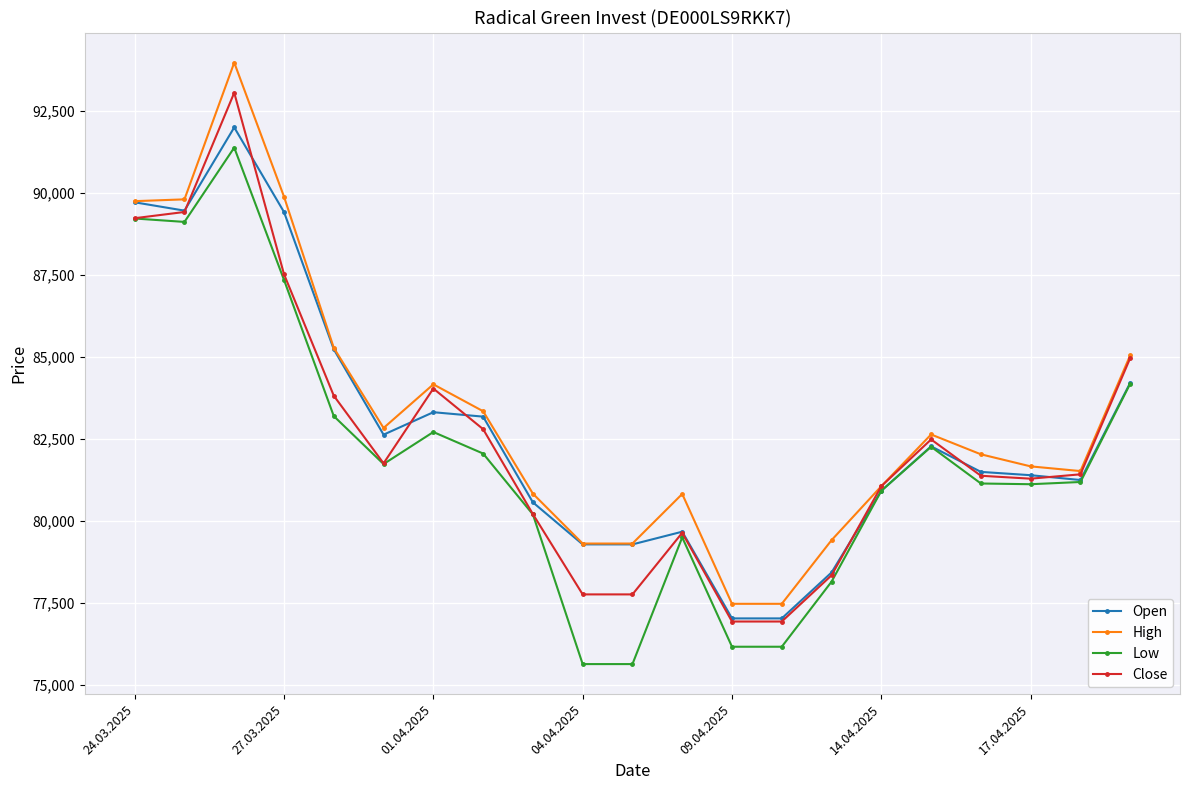

Count the number of data series in this chart.

4